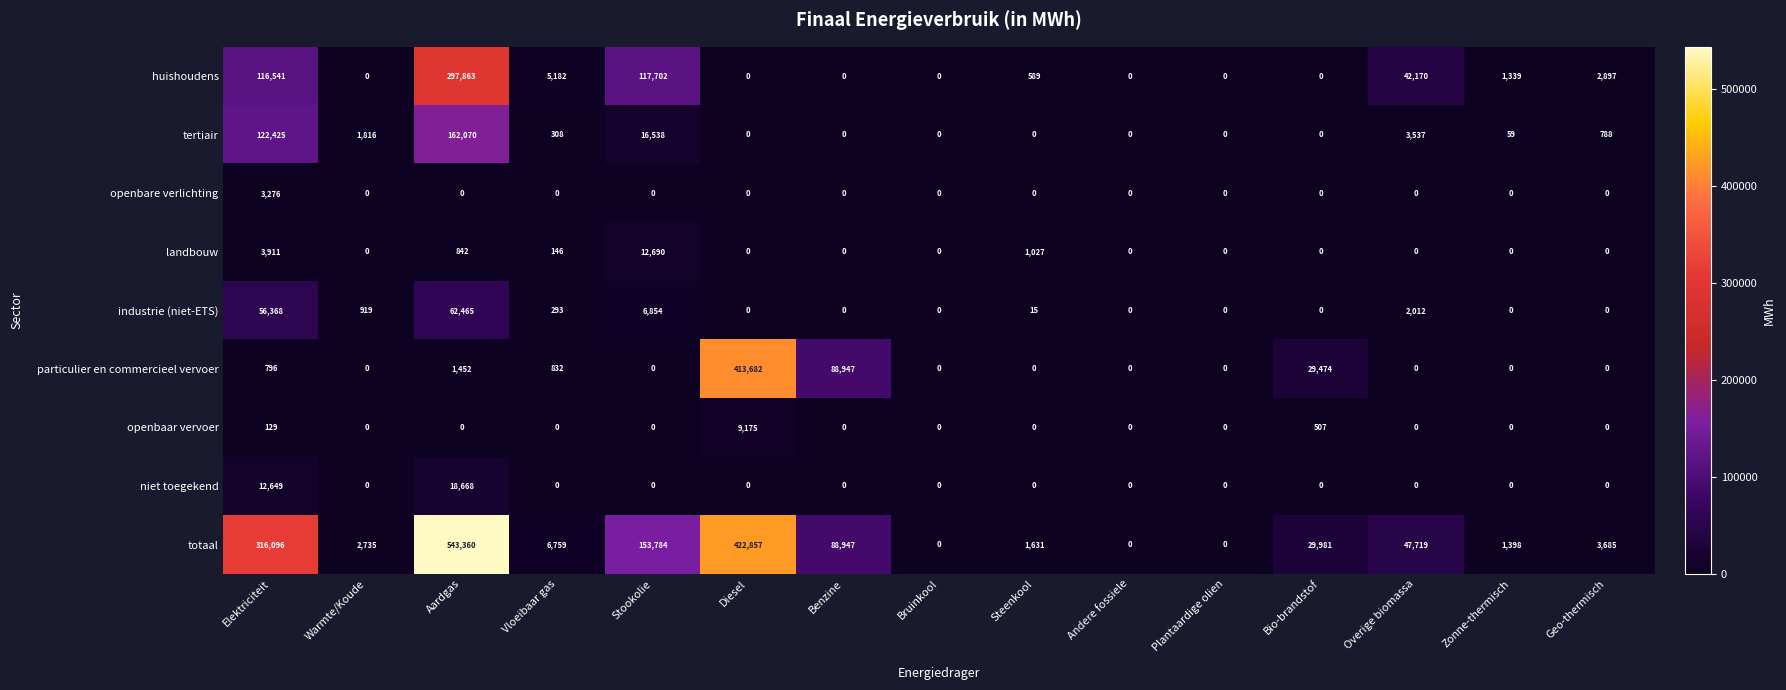

What is the difference between the maximum and minimum values in the openbaar vervoer series?

9175